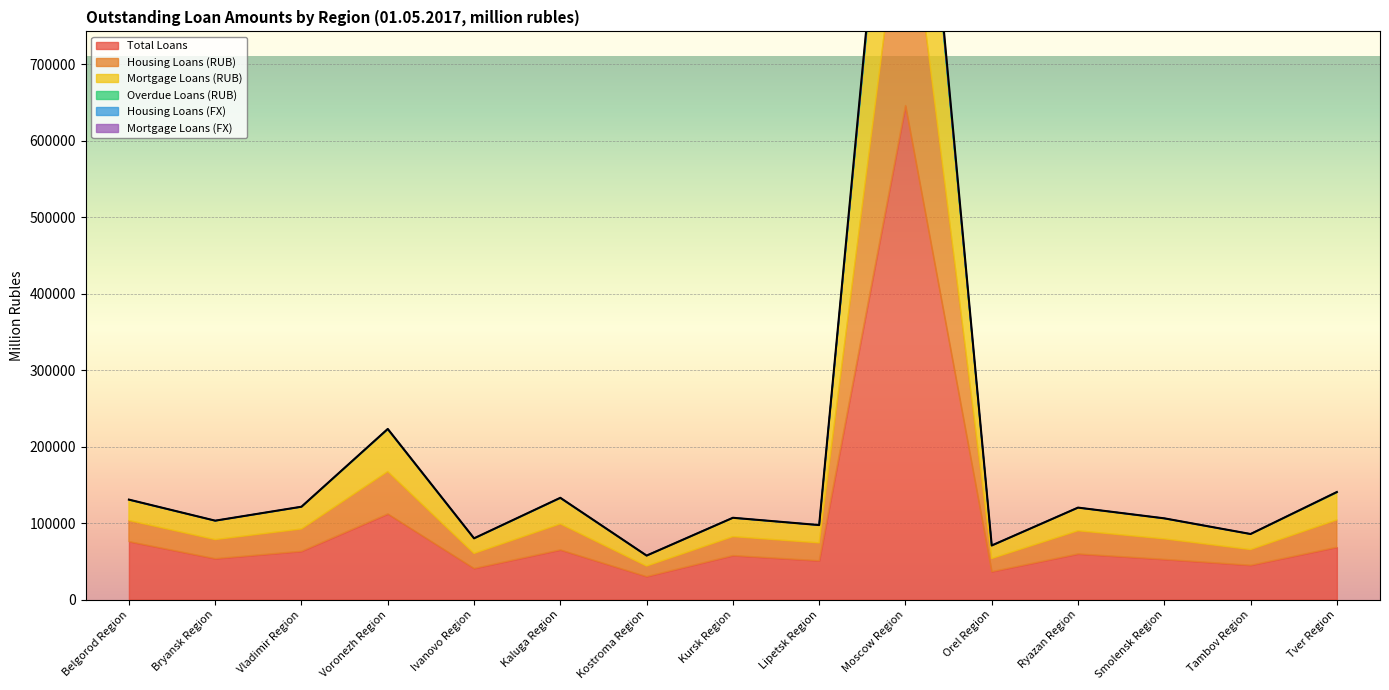

How many lines are shown in the chart?

6